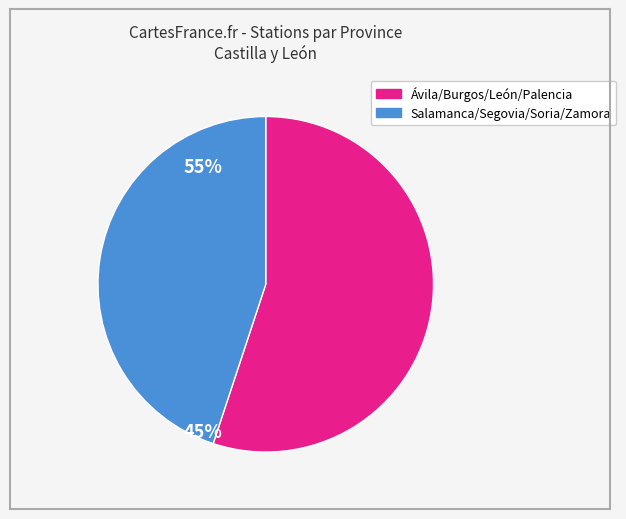

Is there any slice that represents more than half of the pie?

Yes